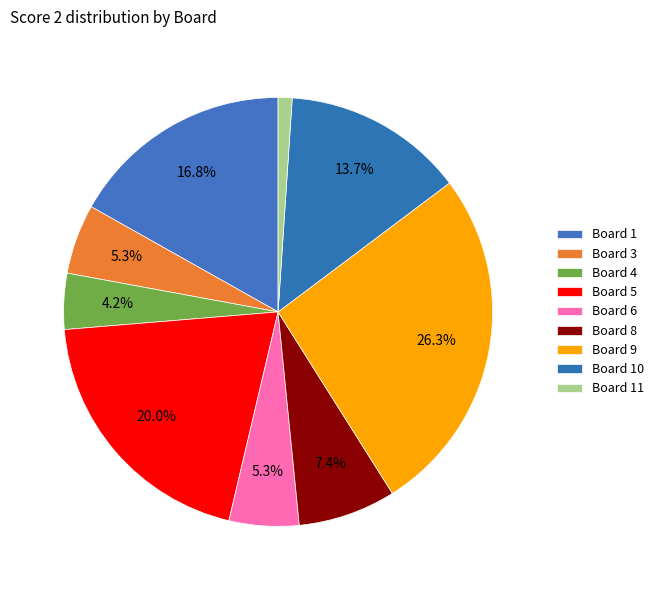

Does any single category account for the majority?

No